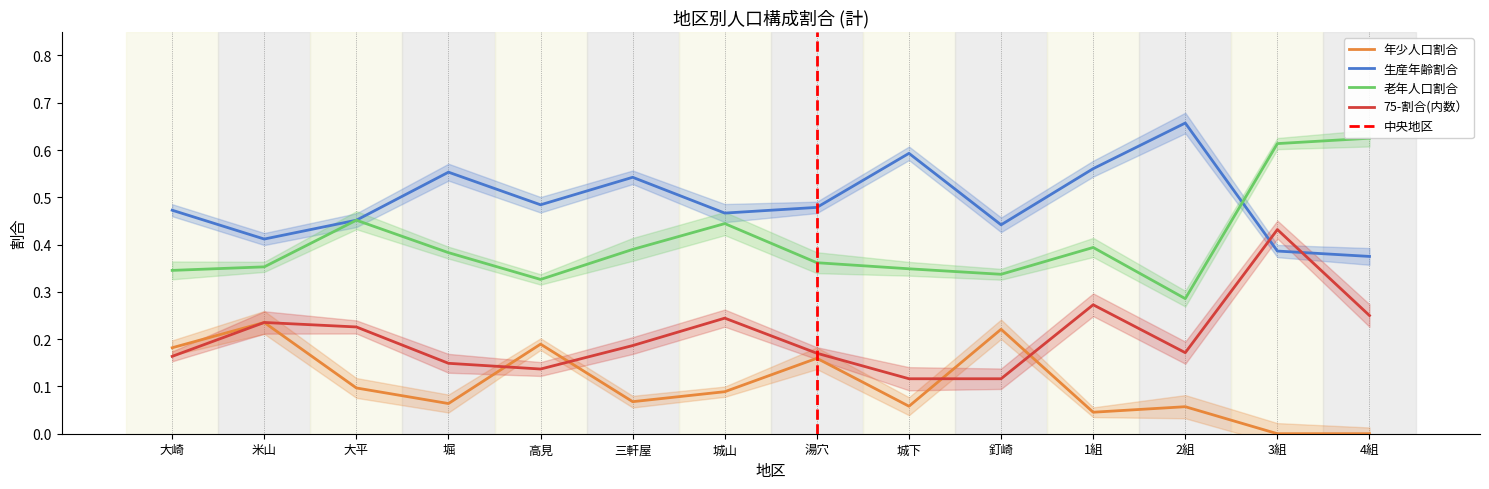

Which series ends up on top after the final intersection of 年少人口割合 and 75-割合(内数）?

75-割合(内数）